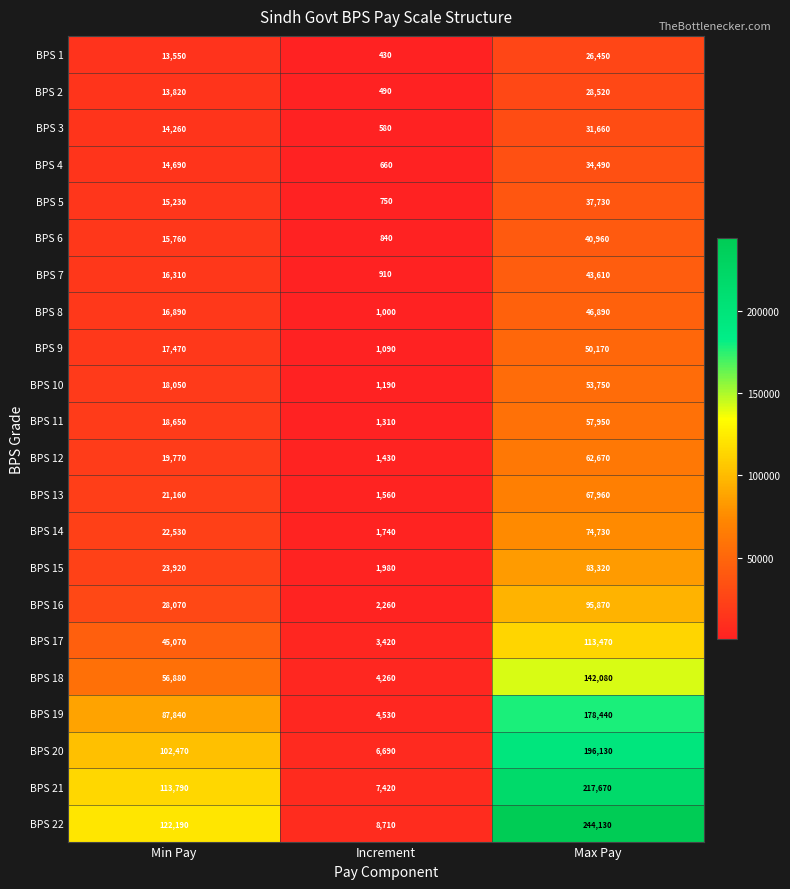

At which category is the sum across all series the highest?

Max Pay